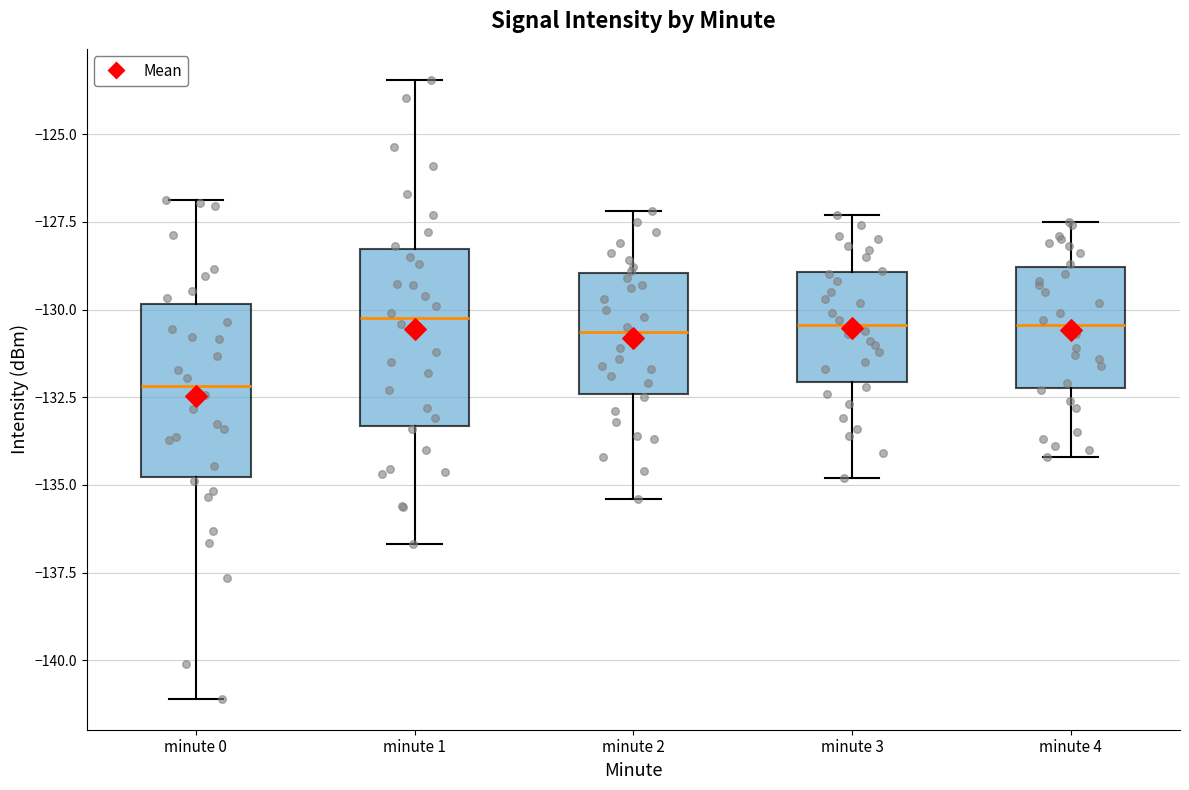

Reading left to right, transcribe this box plot: for each box, give where its median line is, the range the box spans, and where its two whiskers end, as read against the y-axis. The values are not printed on the chart, so give them approximately, as read against the axis.

minute 0: median -132.0, box -135.0 to -130.0, whiskers -141.0 to -127.0
minute 1: median -130.0, box -133.5 to -128.5, whiskers -136.5 to -123.5
minute 2: median -130.5, box -132.5 to -129.0, whiskers -135.5 to -127.0
minute 3: median -130.5, box -132.0 to -129.0, whiskers -135.0 to -127.5
minute 4: median -130.5, box -132.0 to -129.0, whiskers -134.0 to -127.5